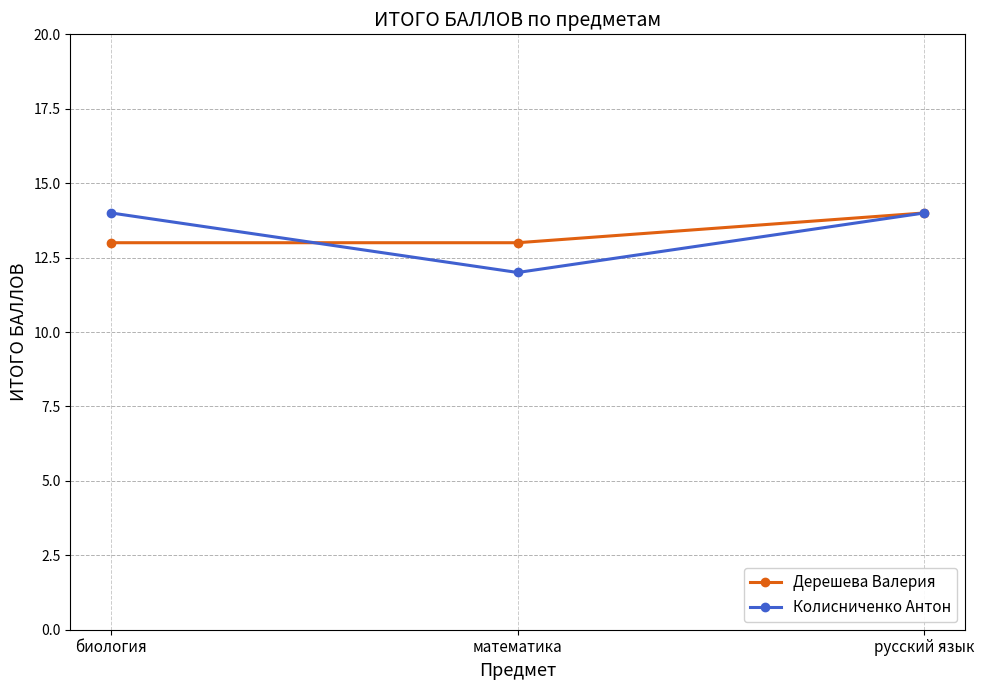

Rank the series at математика from lowest to highest value.

Колисниченко Антон, Дерешева Валерия